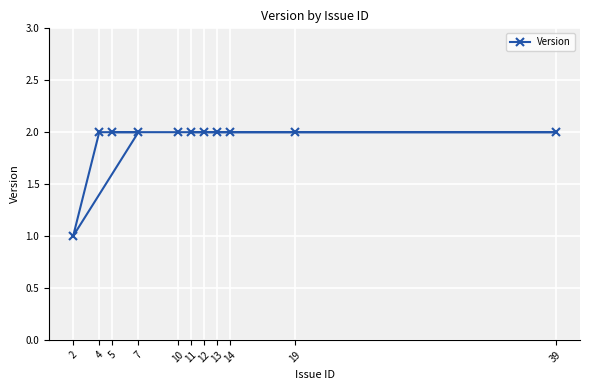

What is the value of the 8th point from the left?

2